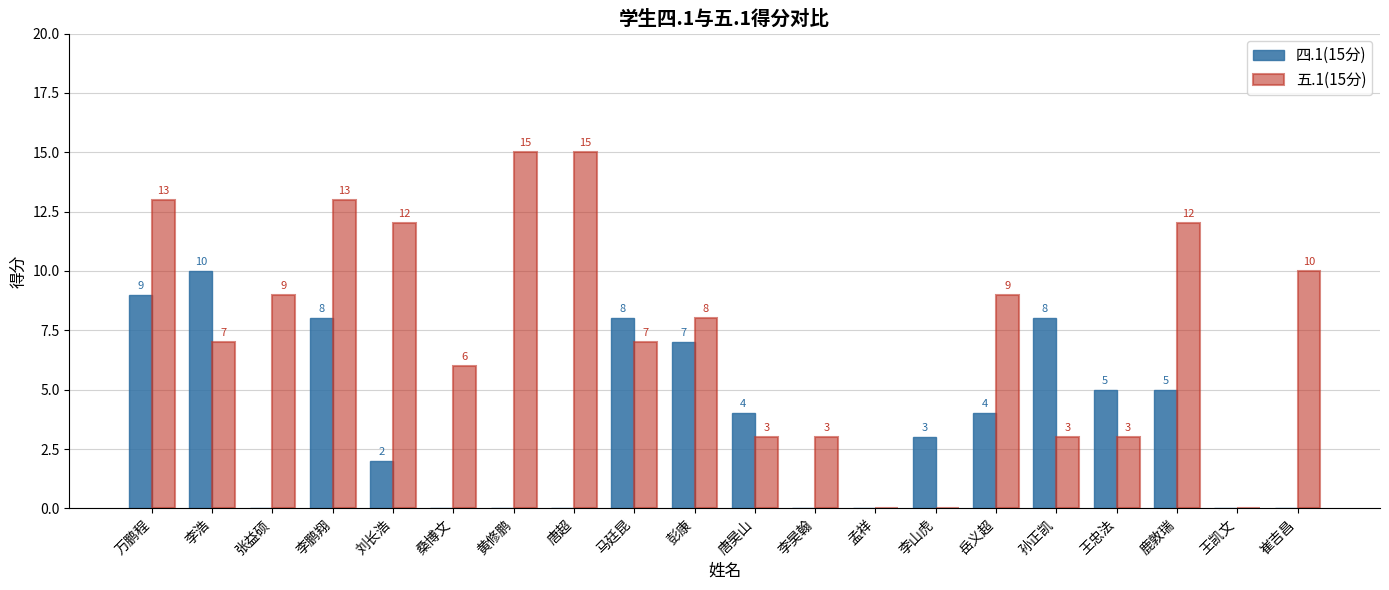

What is the sum of all 五.1(15分) values?

148